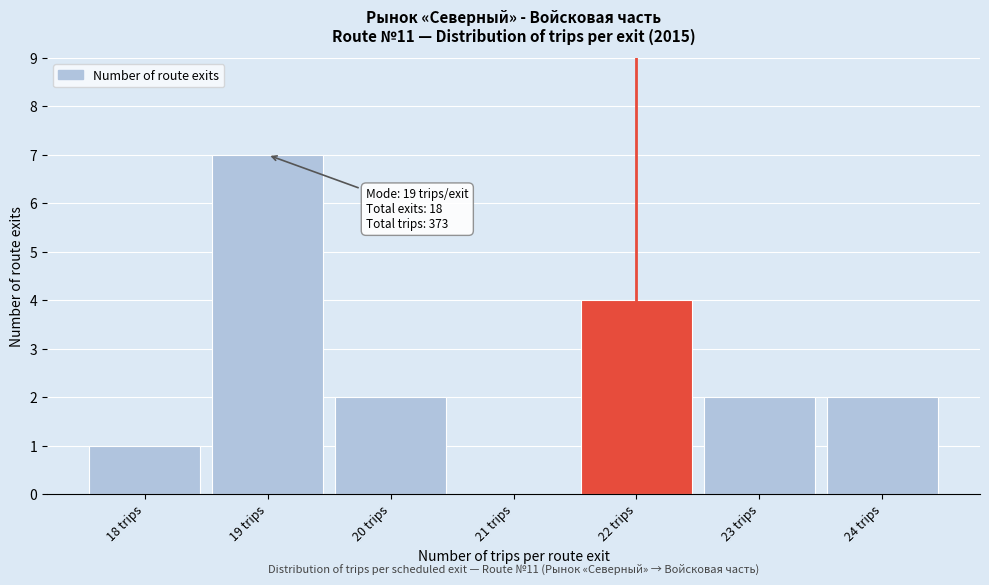

Over which range of the x-axis is the bar tallest?

18.5 to 19.5